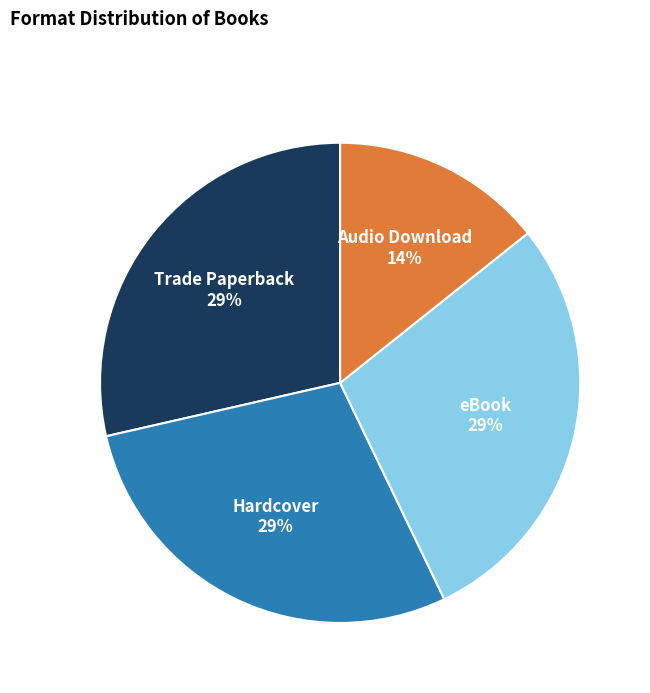

Count the number of slices in the pie.

4